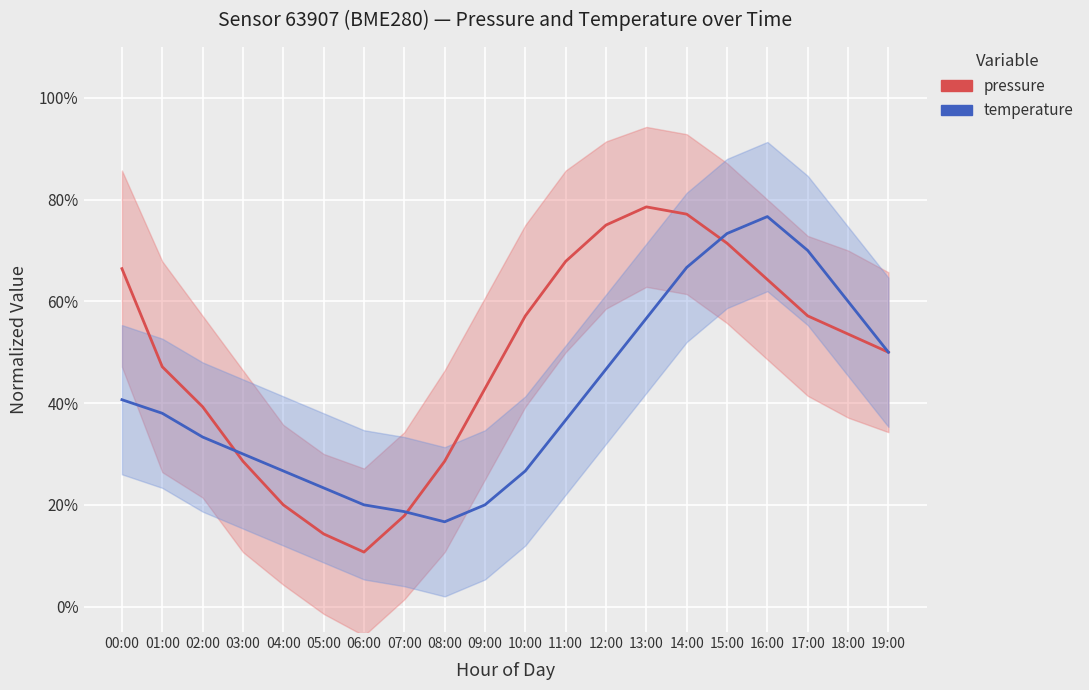

How many series are shown in this chart?

2